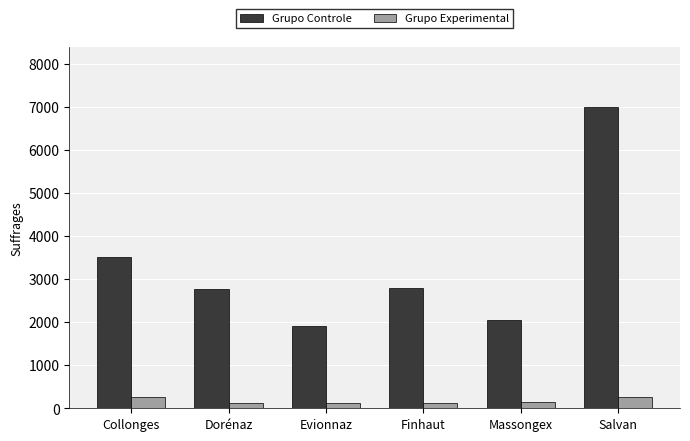

What is the difference between the maximum and second lowest values in the Grupo Controle series?

4937